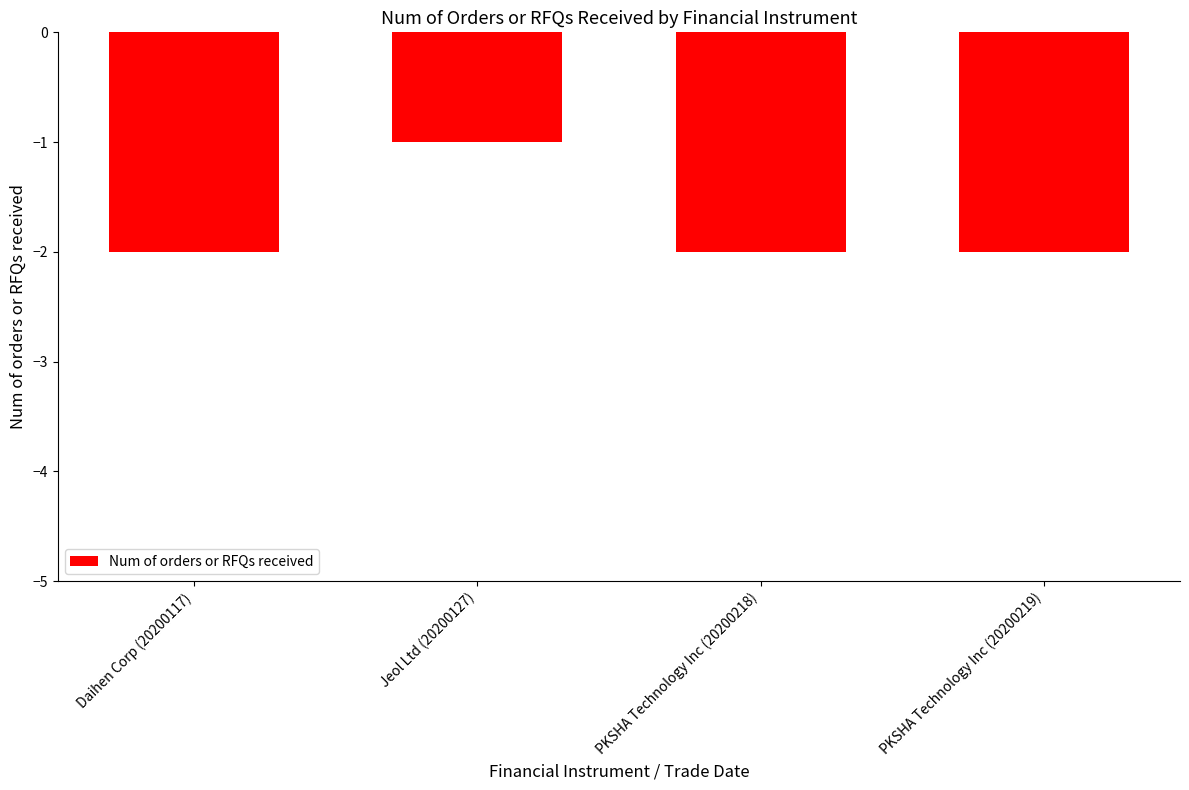

True or false: the data shows -1 at PKSHA Technology Inc (20200218).

False